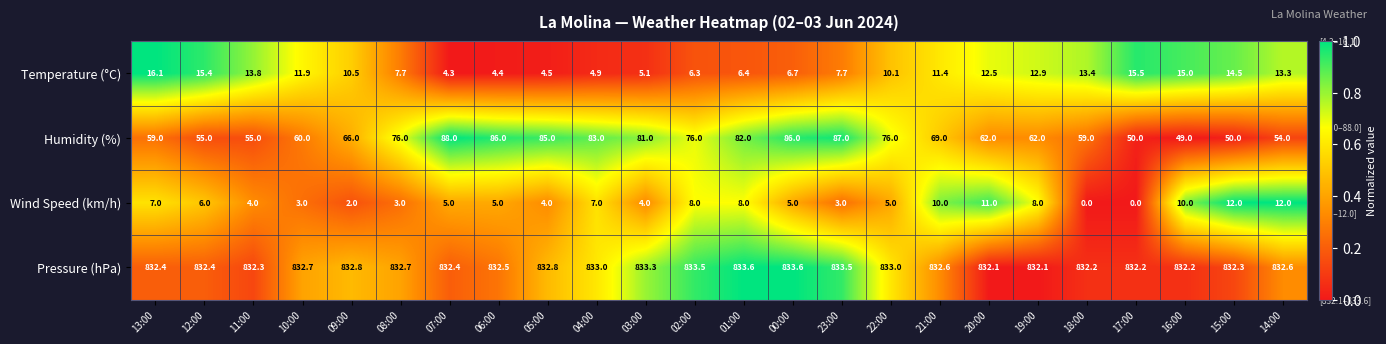

What is the lowest value of the Pressure (hPa) series?

832.1